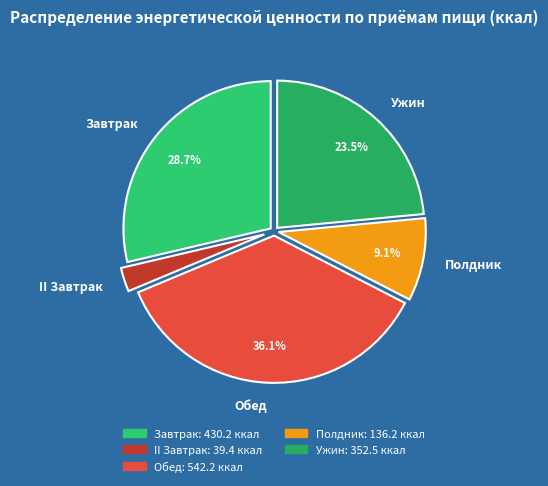

Approximately how many times larger is the value at Полдник compared to II Завтрак?

3.5